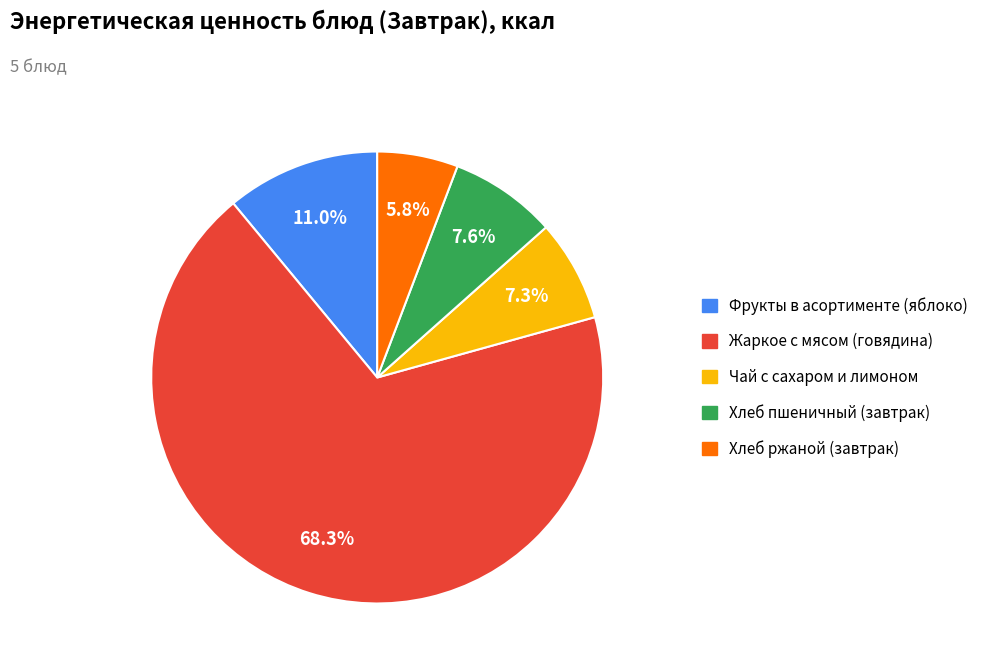

Is there a majority slice in this chart?

Yes